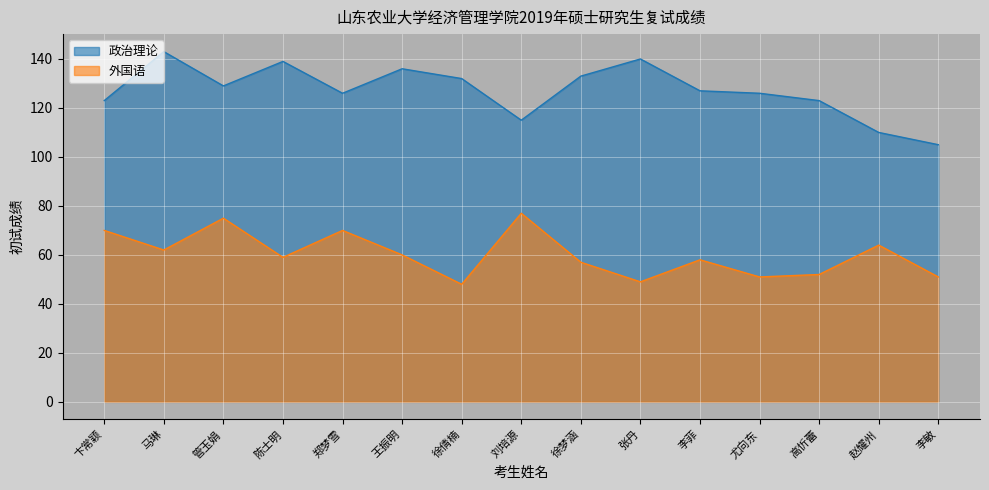

Between 郑梦雪 and 高忻蕾, which is larger?

郑梦雪